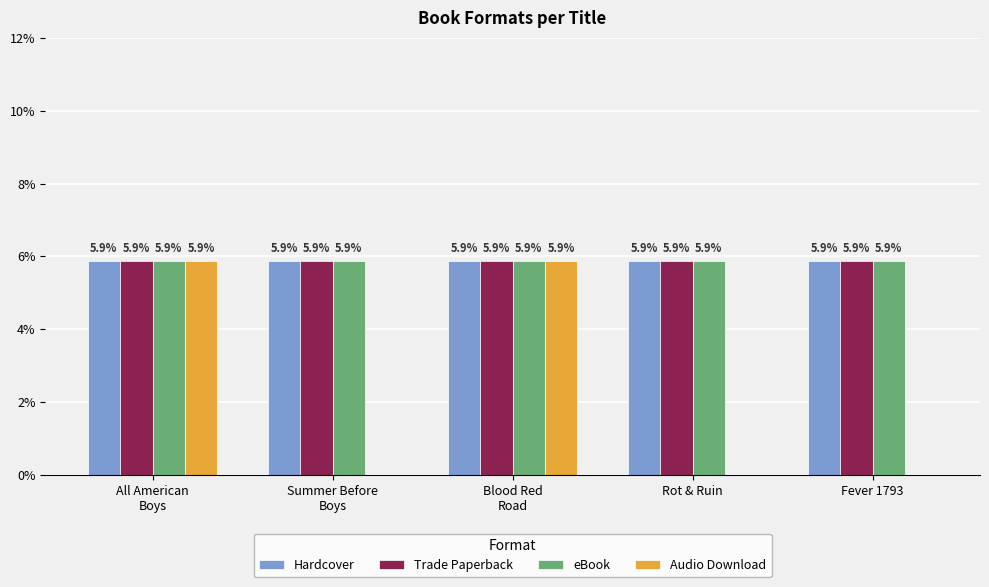

Is it true that Trade Paperback equals 5.9 at Rot & Ruin?

True